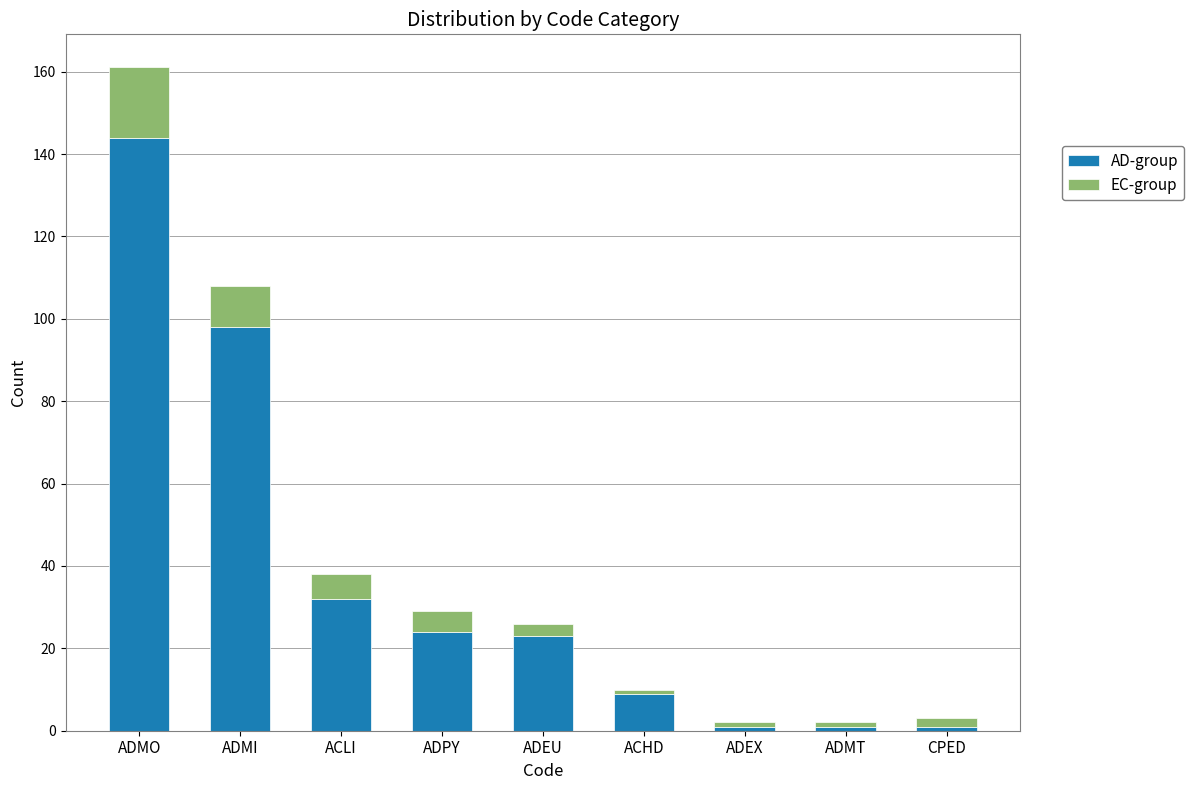

What is the total value across all series at ADMI?

108